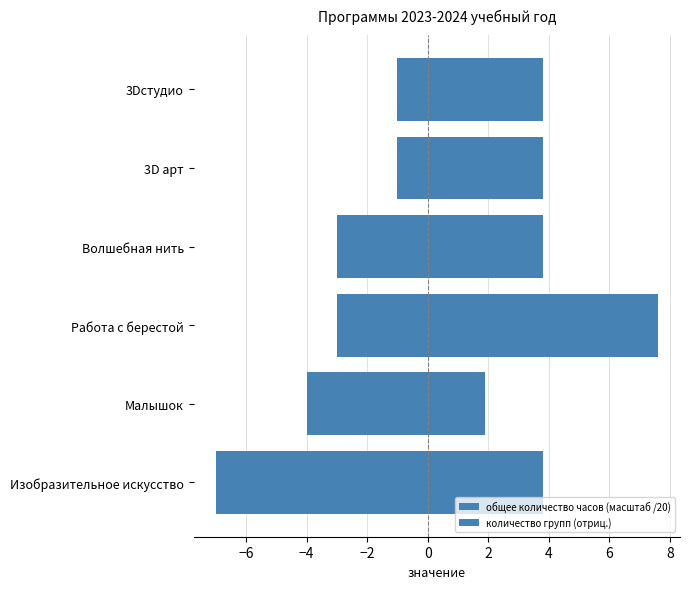

Is the value of количество групп (отриц.) at Изобразительное искусство greater than the value of общее количество часов (масштаб /20) at Малышок?

No